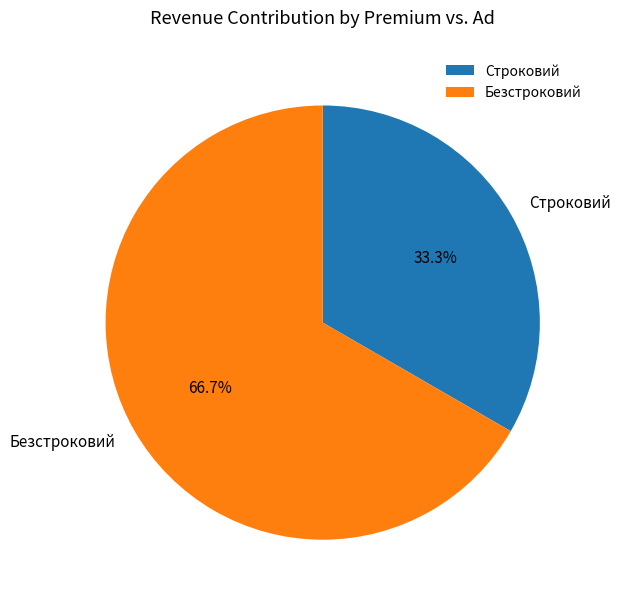

Which has a higher value, Строковий or Безстроковий?

Безстроковий